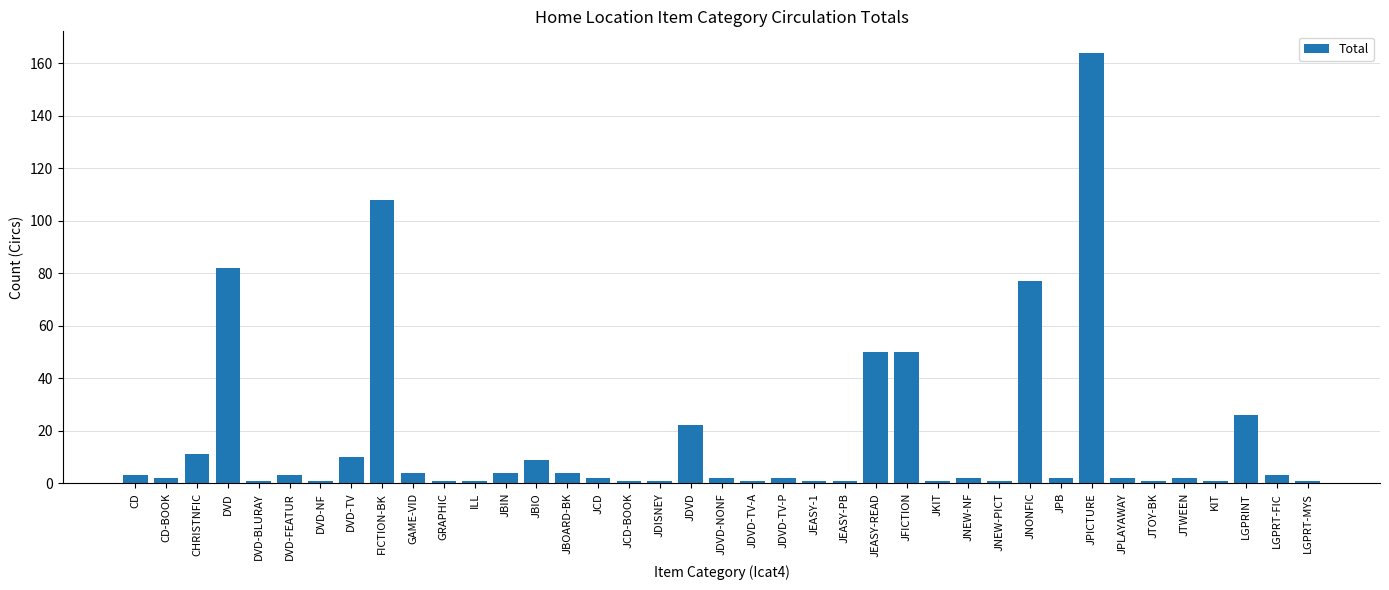

Does the chart contain stacked bars?

No